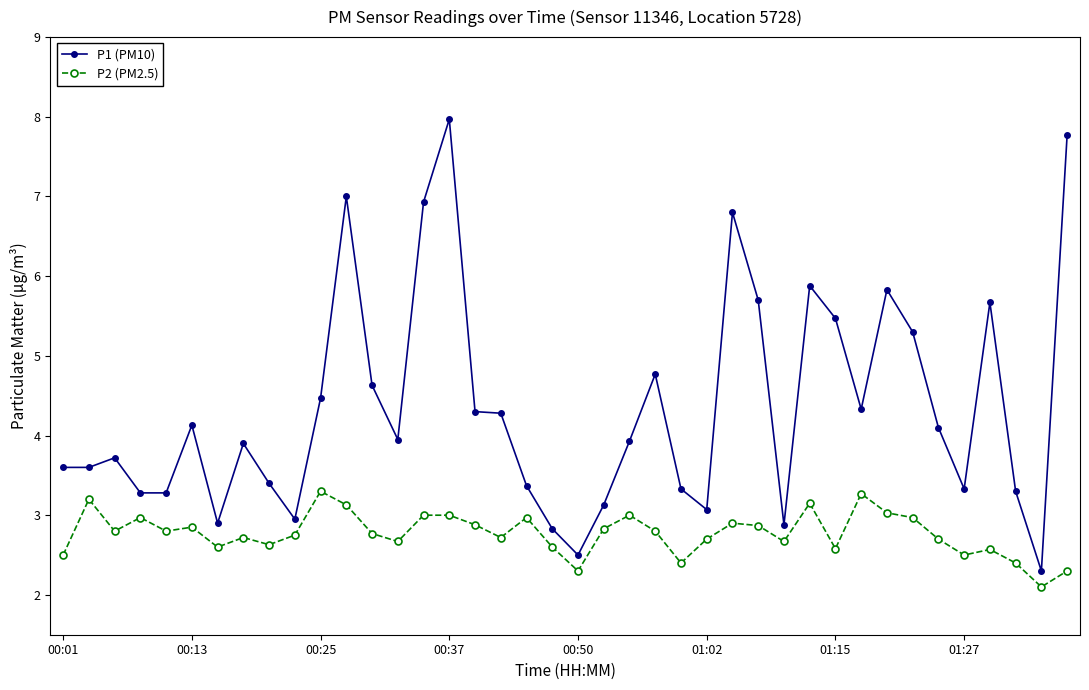

What is the value of the P2 (PM2.5) point at the 9th from the left?

2.6